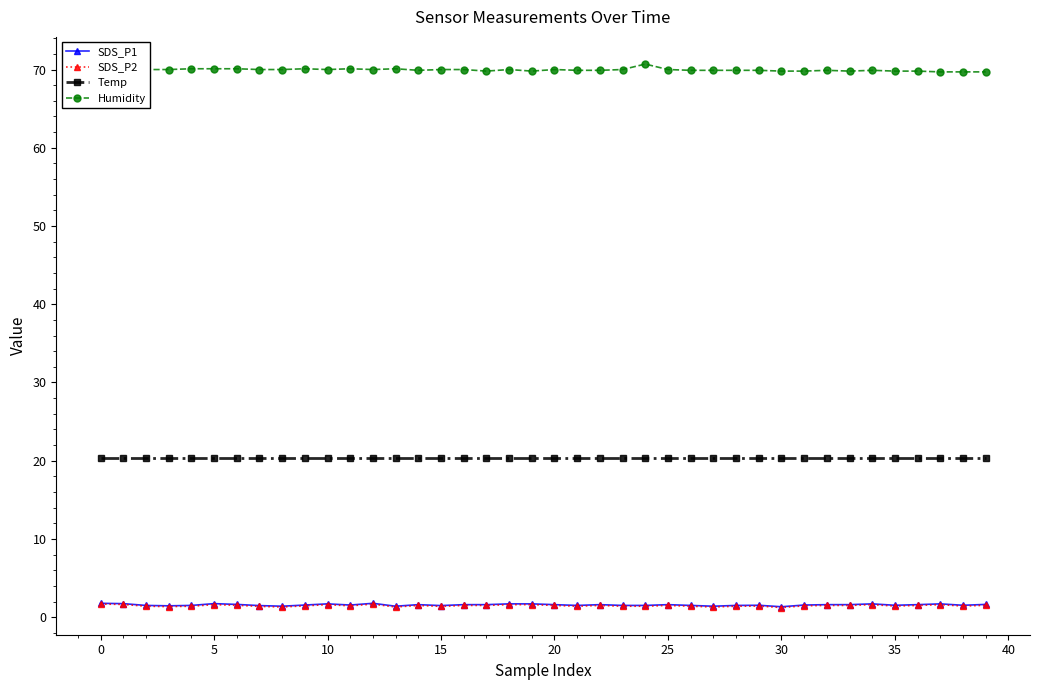

What is the value of the SDS_P2 point at the 13th from the left?

1.7